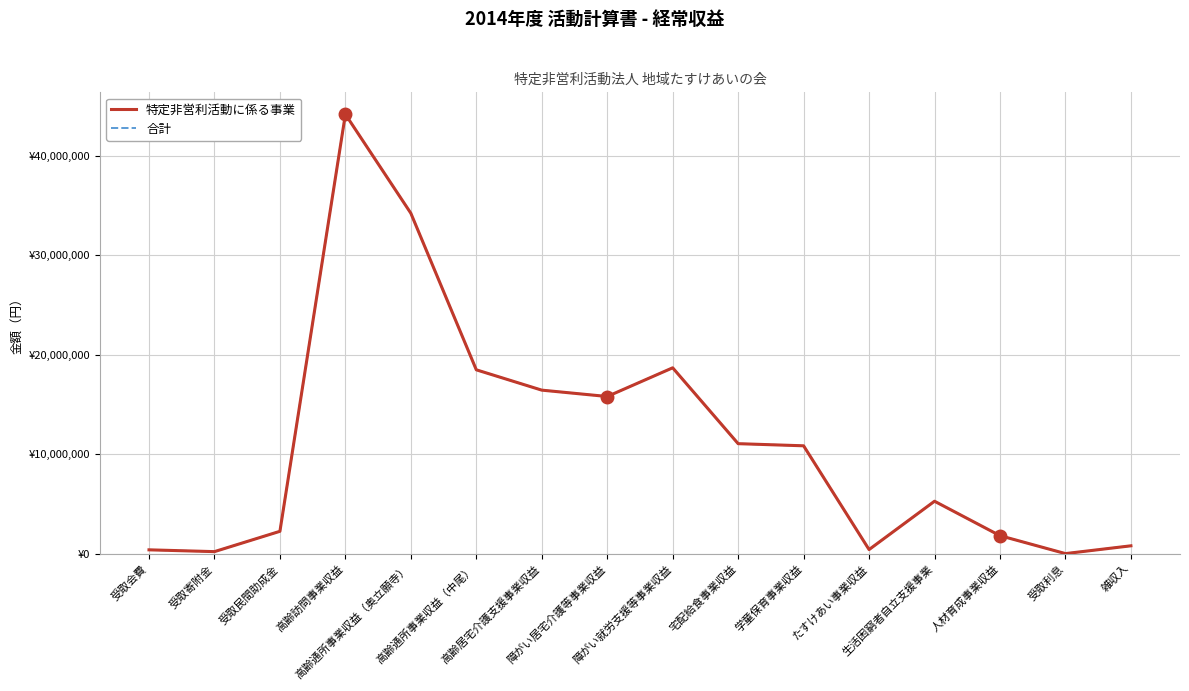

Rank the categories by 合計 value from highest to lowest.

高齢訪問事業収益, 高齢通所事業収益（奥立願寺）, 障がい就労支援等事業収益, 高齢通所事業収益（中尾）, 高齢居宅介護支援事業収益, 障がい居宅介護等事業収益, 宅配給食事業収益, 学童保育事業収益, 生活困窮者自立支援事業, 受取民間助成金, 人材育成事業収益, 雑収入, たすけあい事業収益, 受取会費, 受取寄附金, 受取利息